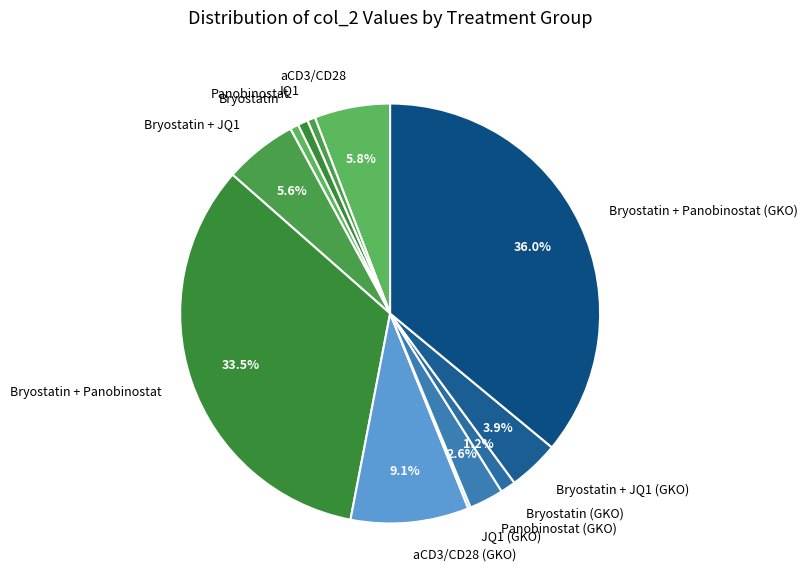

Combined, do Bryostatin and Bryostatin + Panobinostat account for over 50%?

No